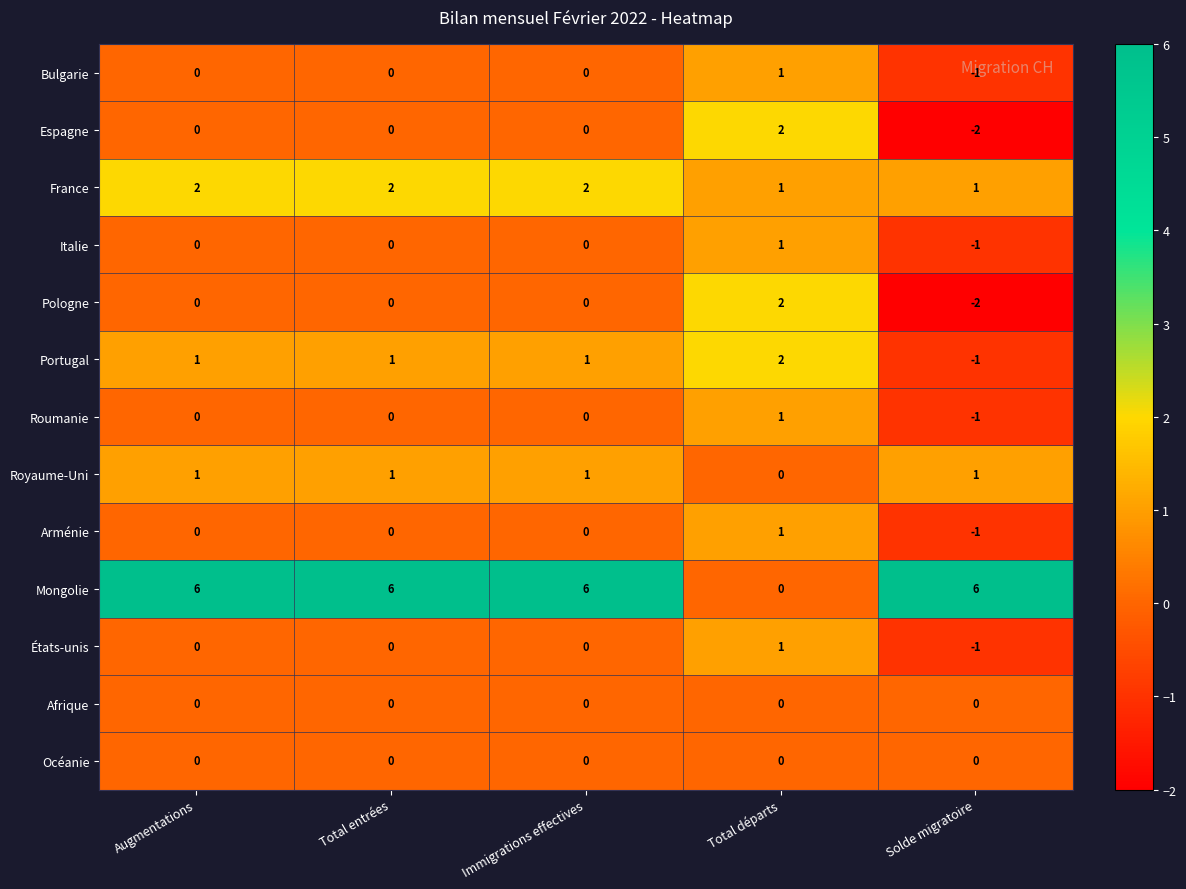

Which category has the lowest value across all series?

Solde migratoire